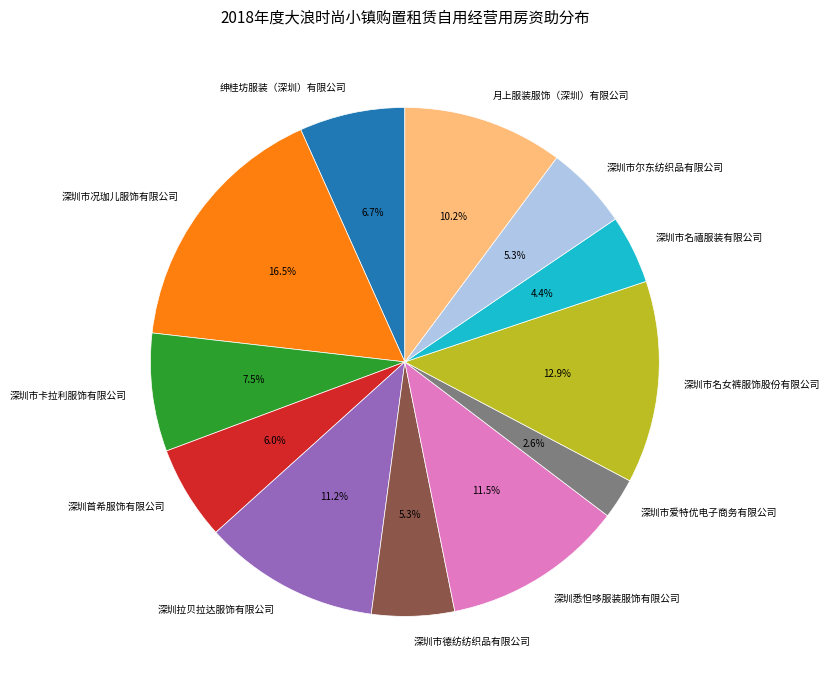

What portion of the pie excludes 深圳市卡拉利服饰有限公司?

92.5%